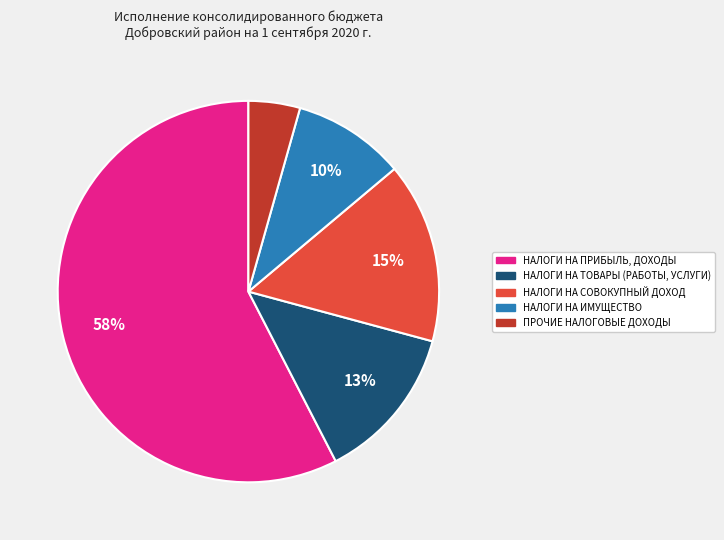

To the nearest percent, what percentage of the pie is ПРОЧИЕ НАЛОГОВЫЕ ДОХОДЫ?

4%